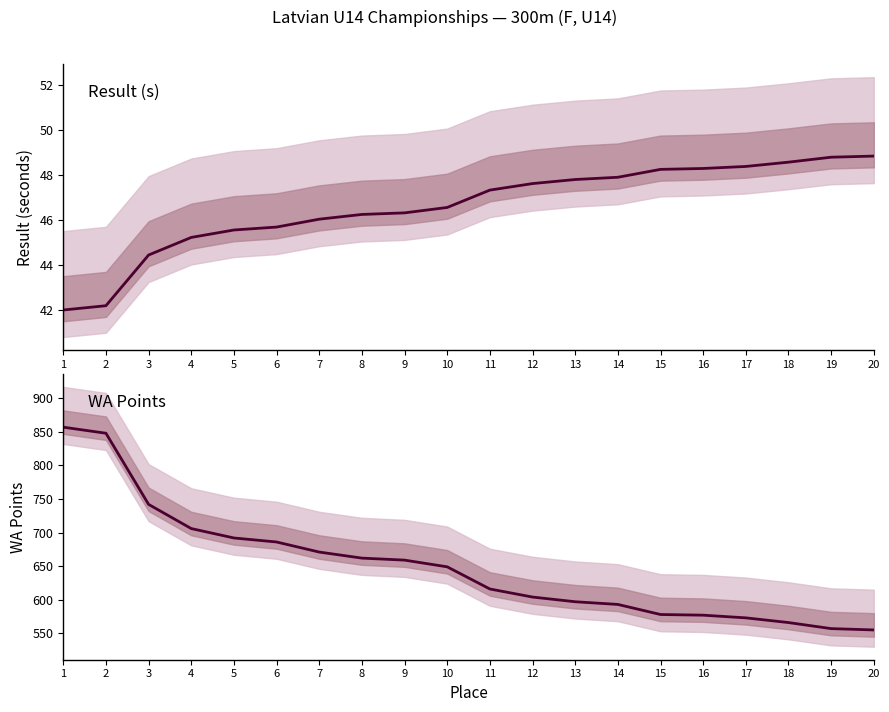

True or false: WA Points and Result intersect in this chart.

False